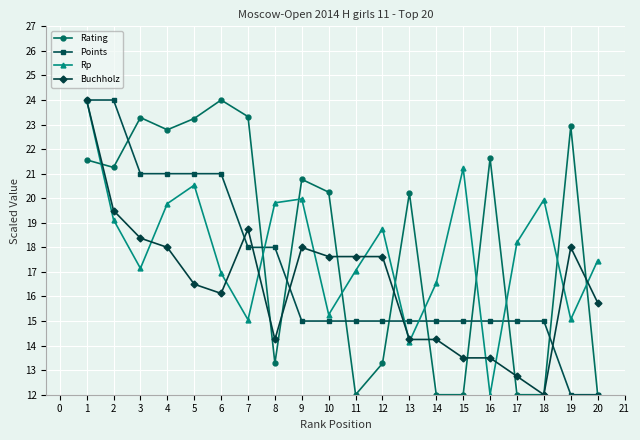

True or false: Rating and Buchholz intersect in this chart.

True